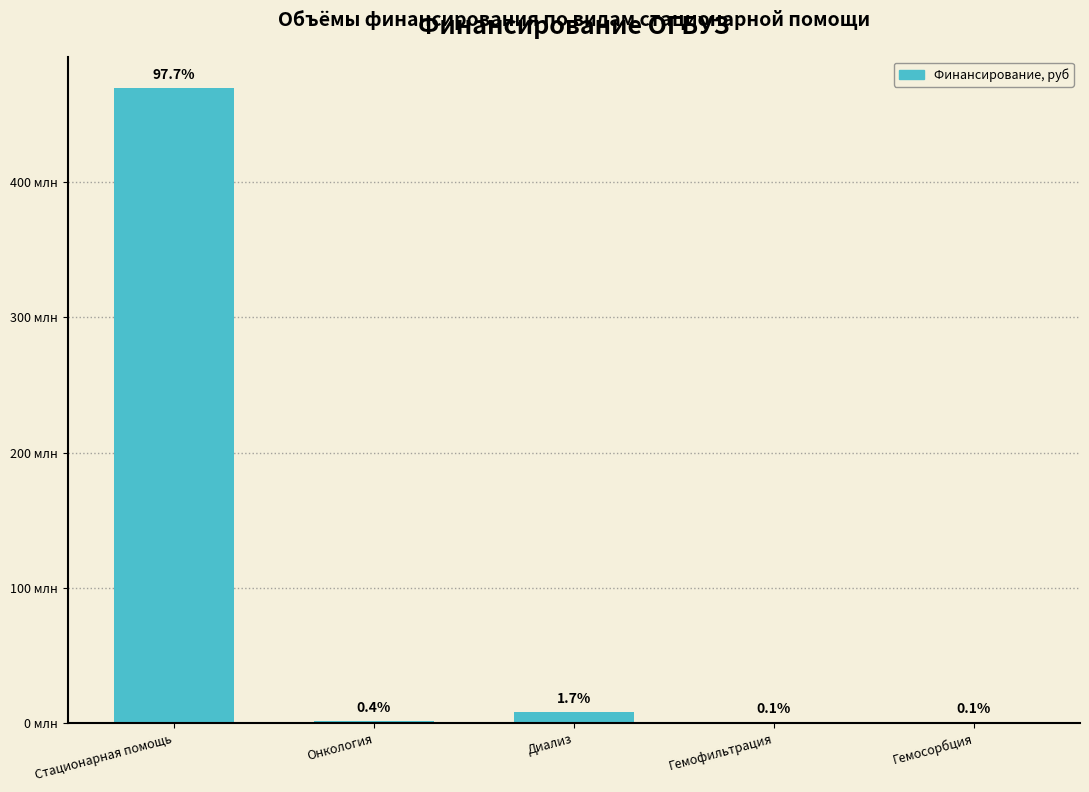

Count the number of data series in this chart.

1